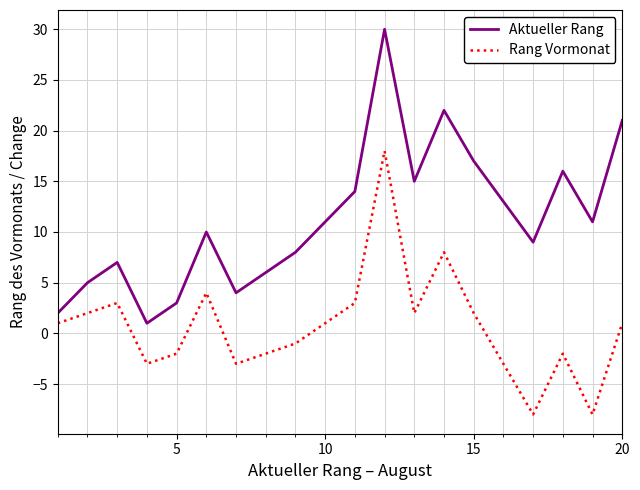

True or false: Aktueller Rang and Rang Vormonat cross at least once.

False